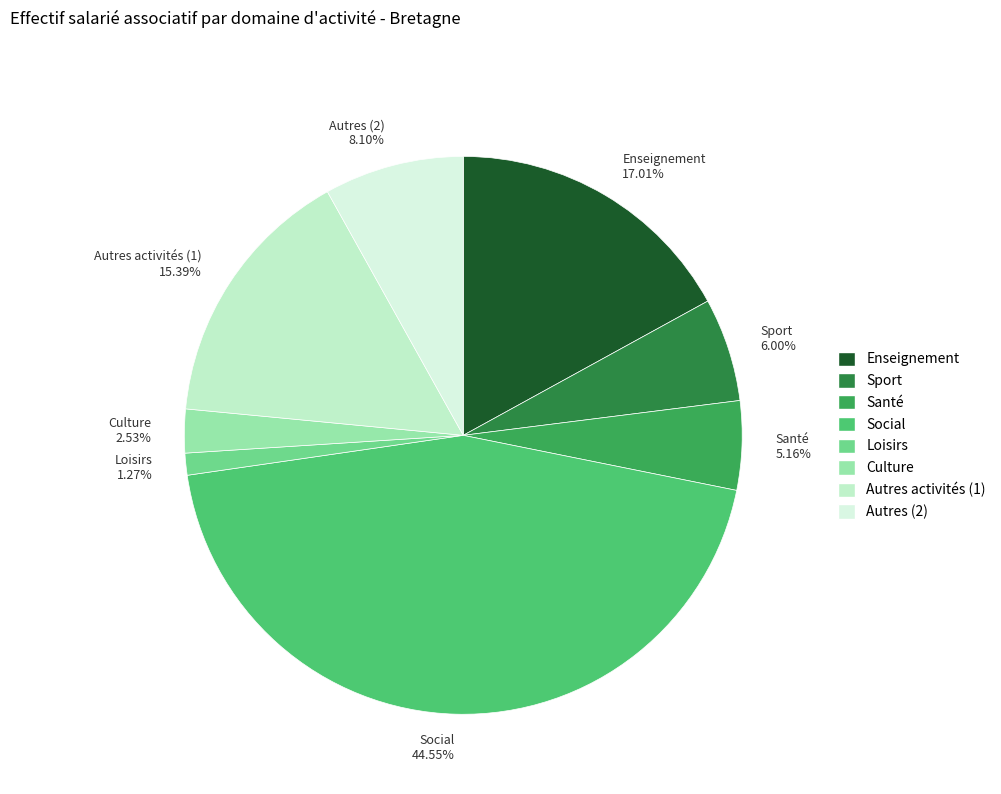

How many segments does this pie chart have?

8